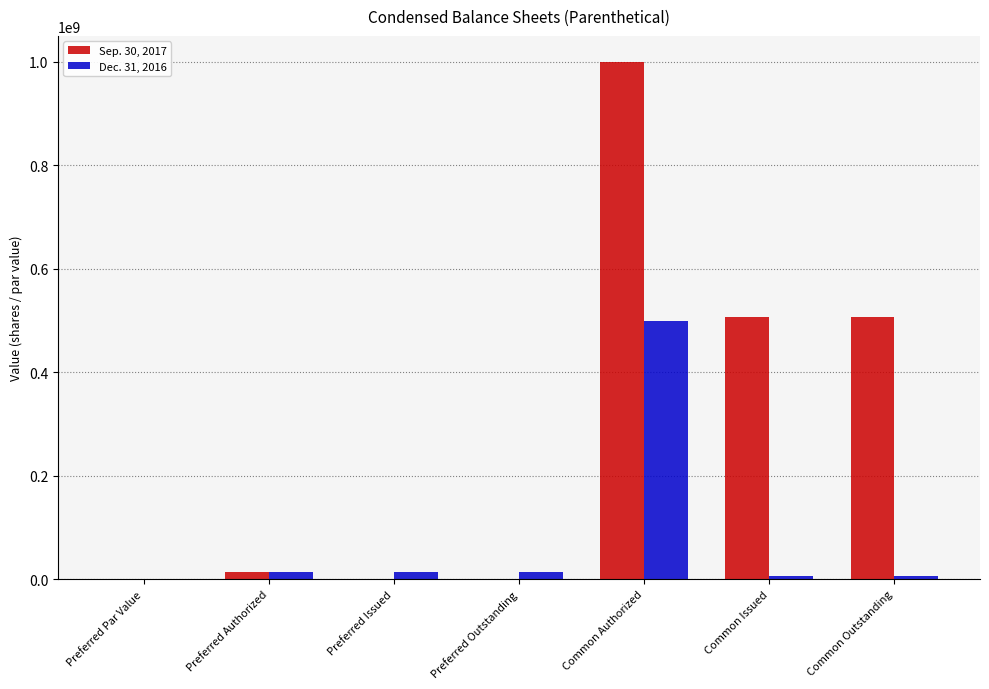

The Sep. 30, 2017 series shows 658682114 at Preferred Issued. True or false?

False